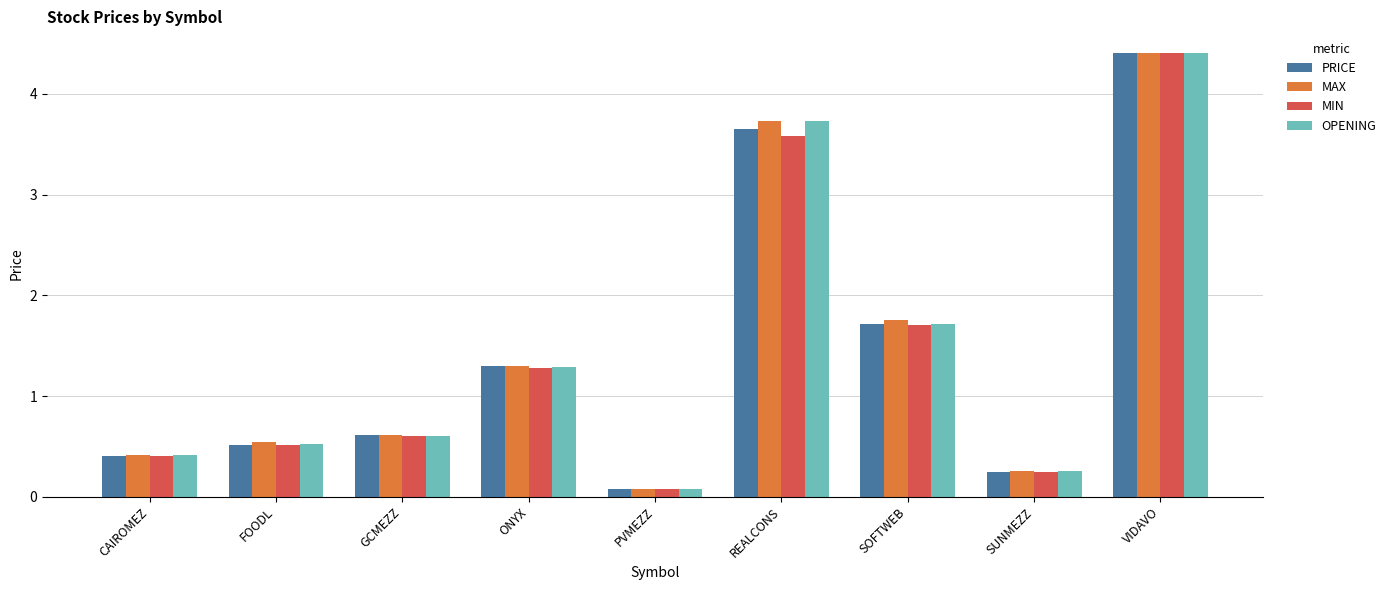

What is the minimum value shown in the chart?

0.1